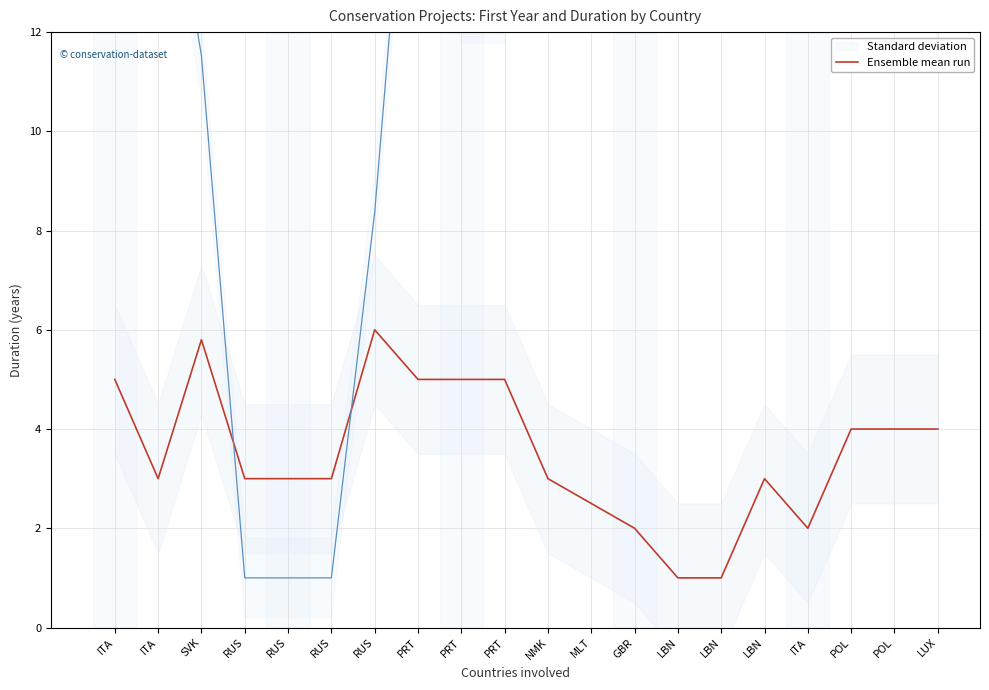

How many lines are shown in the chart?

1